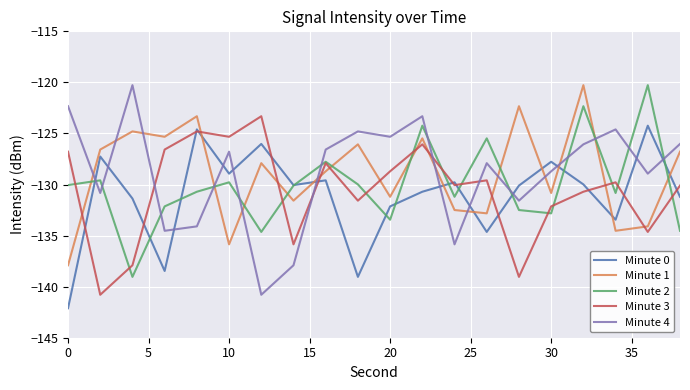

Which series ends up on top after the final intersection of Minute 3 and Minute 1?

Minute 1